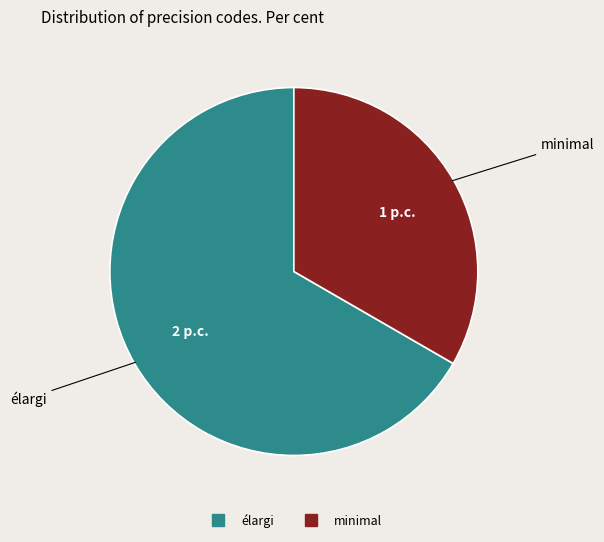

Which has a higher value, minimal or élargi?

élargi